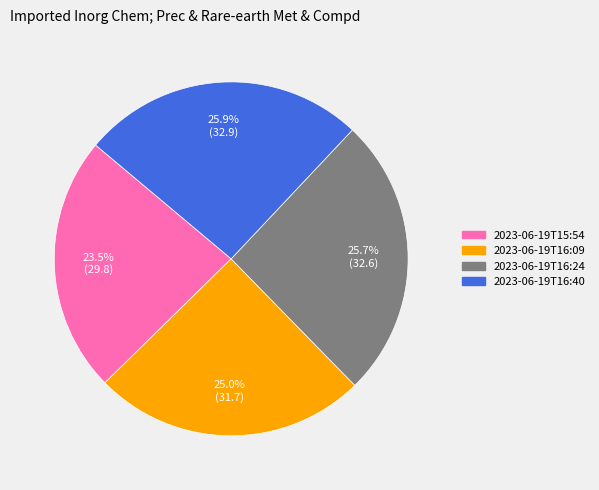

Combined, do 2023-06-19T16:24 and 2023-06-19T16:40 account for over 50%?

Yes